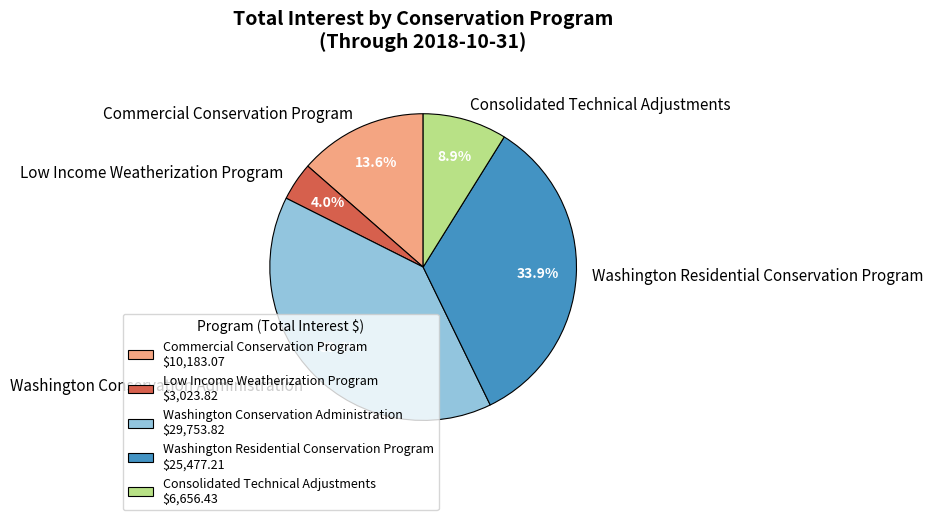

True or false: Consolidated Technical Adjustments accounts for 9% of the total.

True